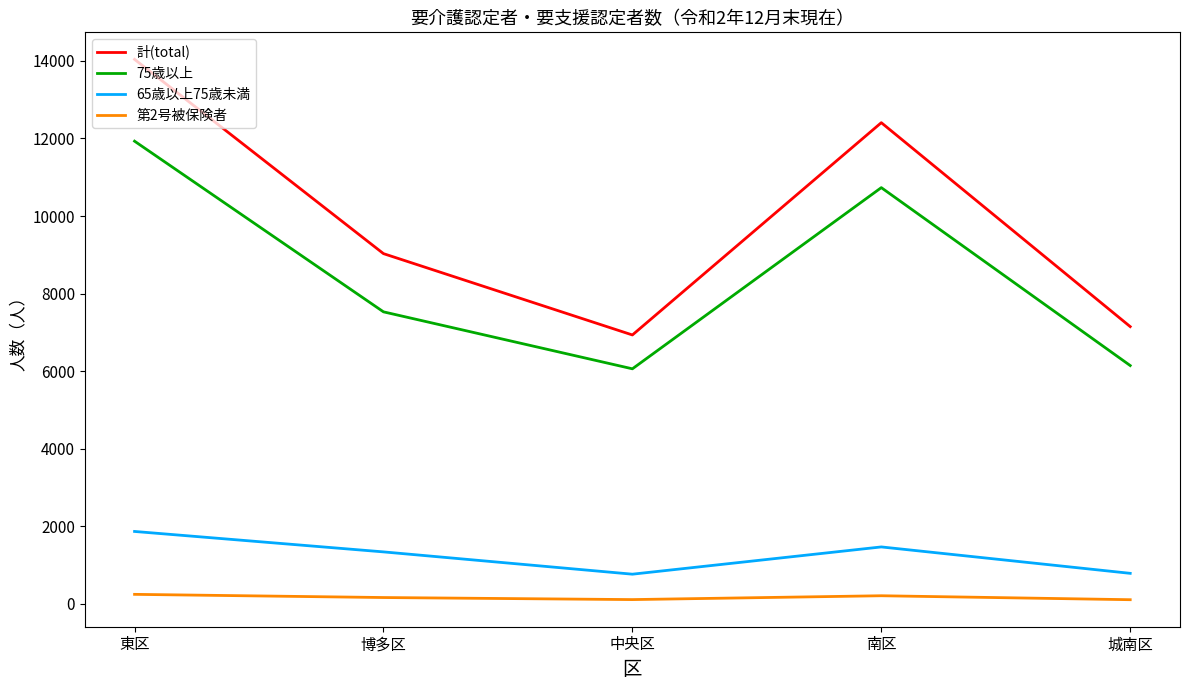

Which series changed the most between 東区 and 中央区?

計(total)